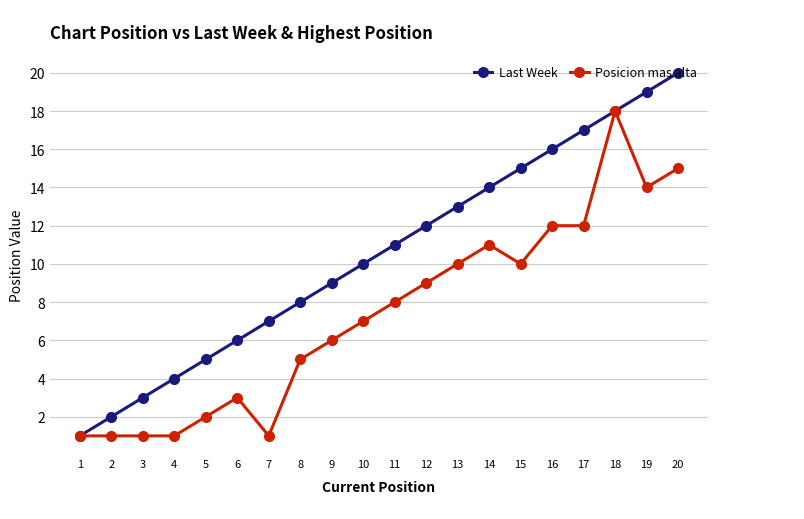

The Posicion mas alta series shows 14 at 19. True or false?

True